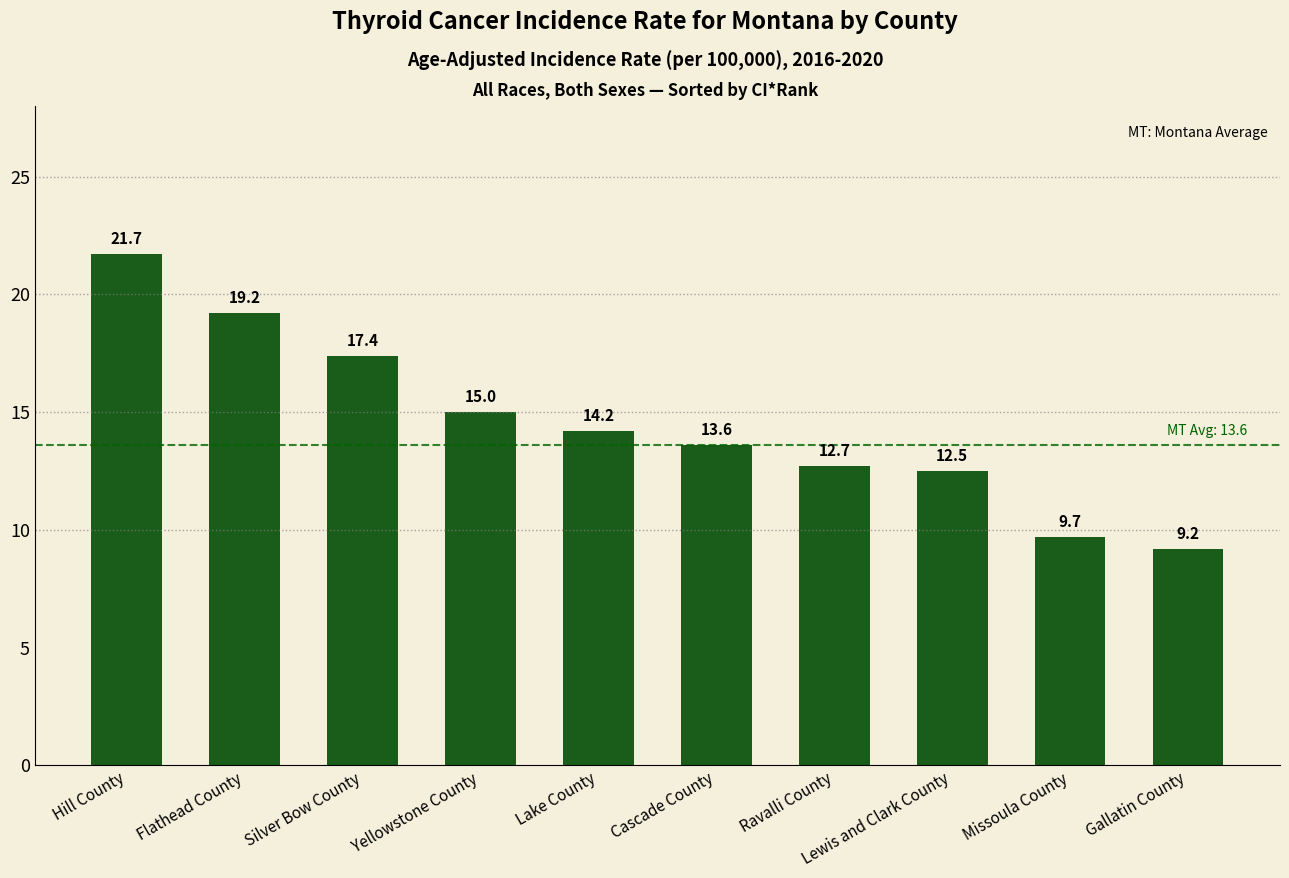

The chart shows a value of 8.7 at Lake County. True or false?

False